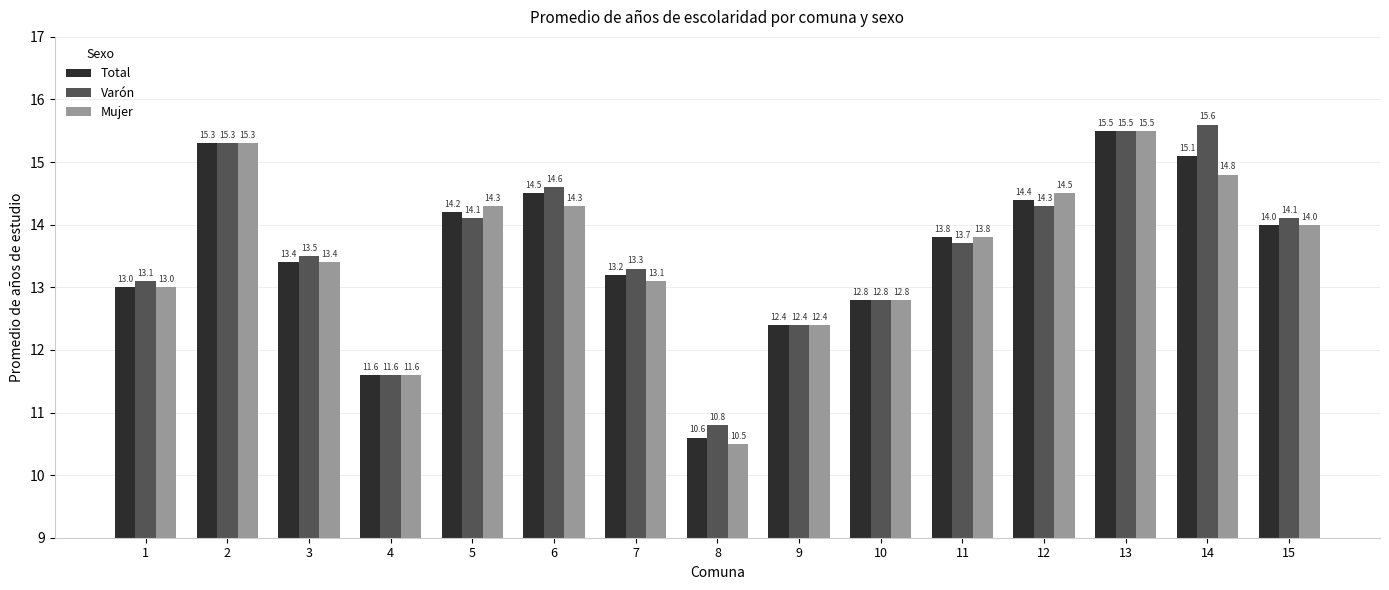

At which label does Total reach its minimum?

8